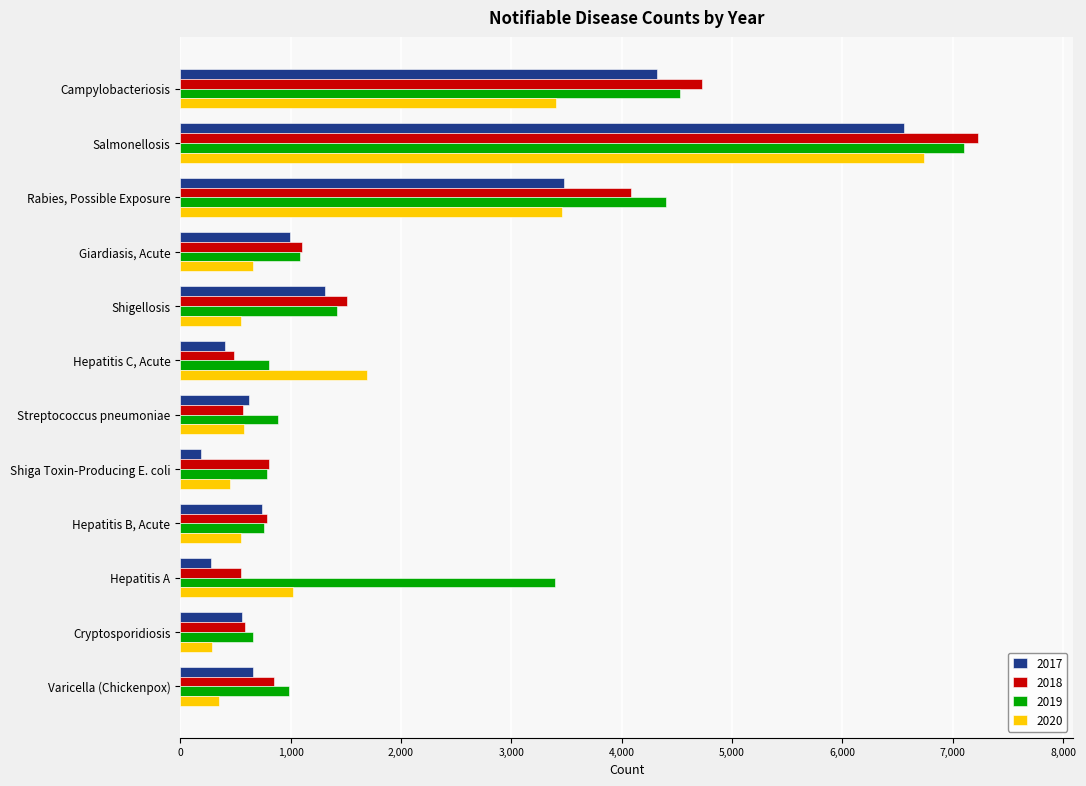

What is the smallest value displayed?

187